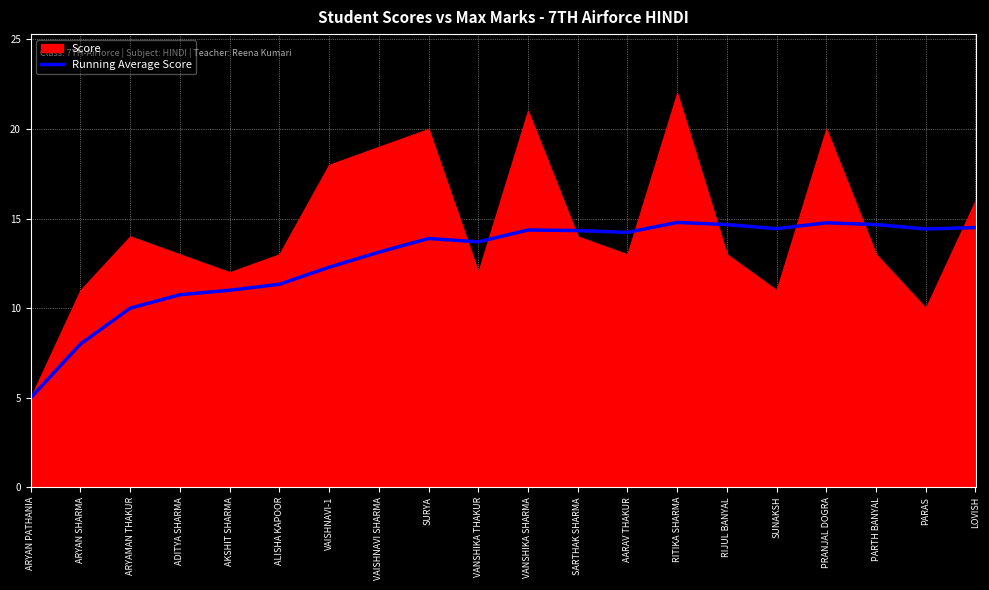

Which category has the highest value across all series?

RITIKA SHARMA